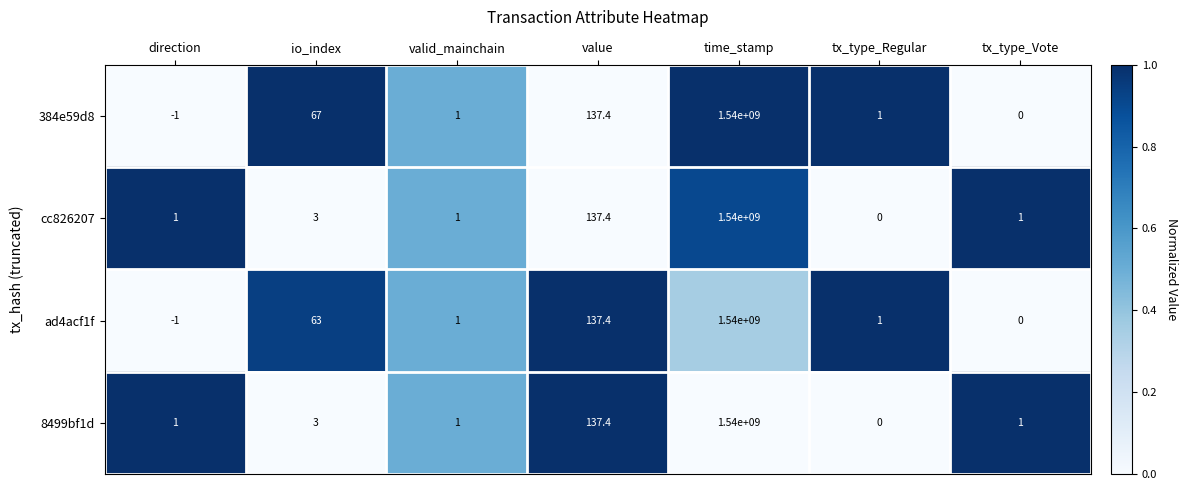

What is the difference between the maximum and minimum values in the cc826207 series?

1540000000.0